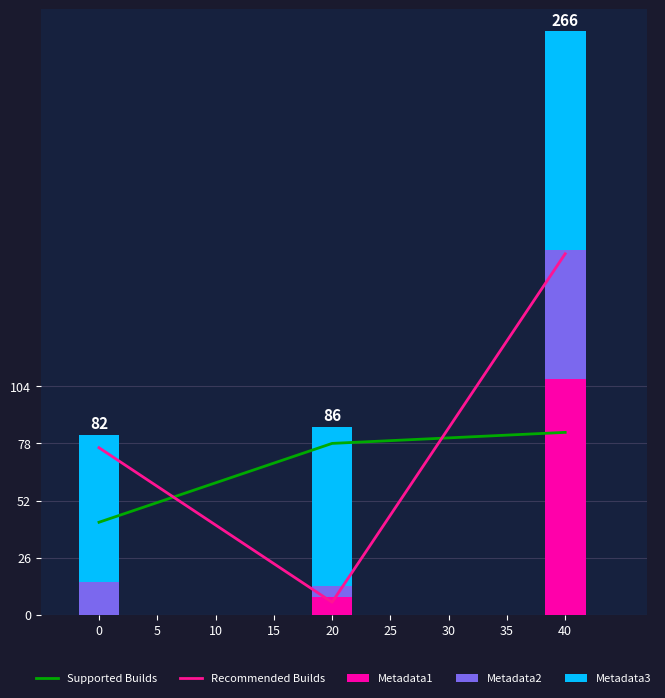

What is the maximum value for Metadata1?

107.4